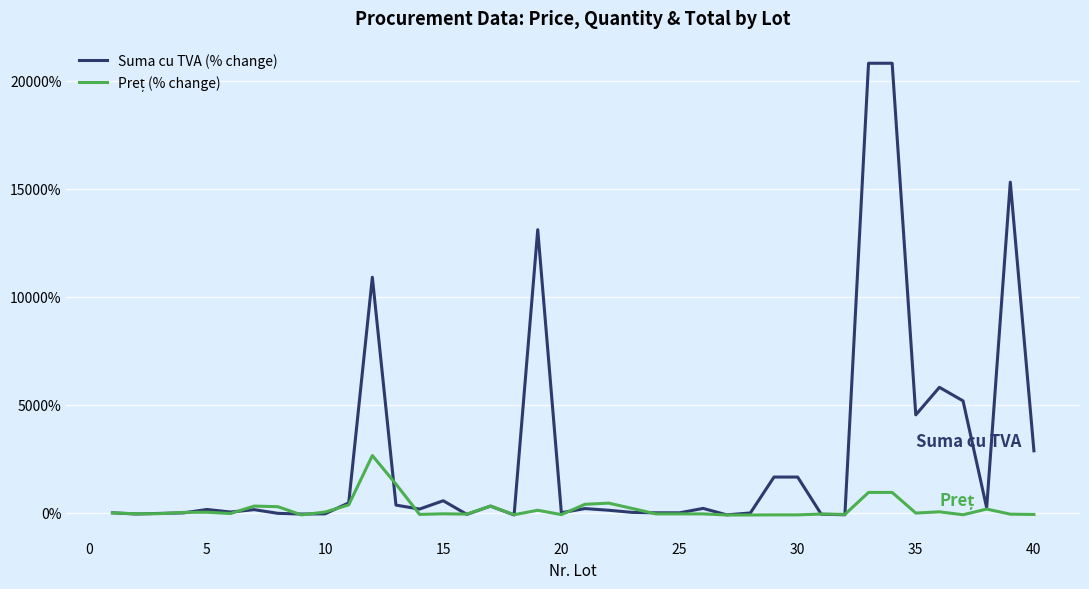

Which series has the largest range (max minus min)?

Suma cu TVA (% change)